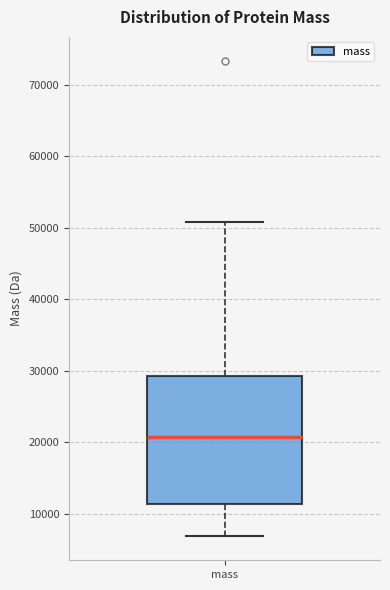

Read this box plot against the y-axis: the position of the median line, the range covered by the box, and the ends of both whiskers. The values are not printed on the chart, so give them approximately, as read against the axis.

median 21000, box 11000 to 29000, whiskers 7000 to 51000